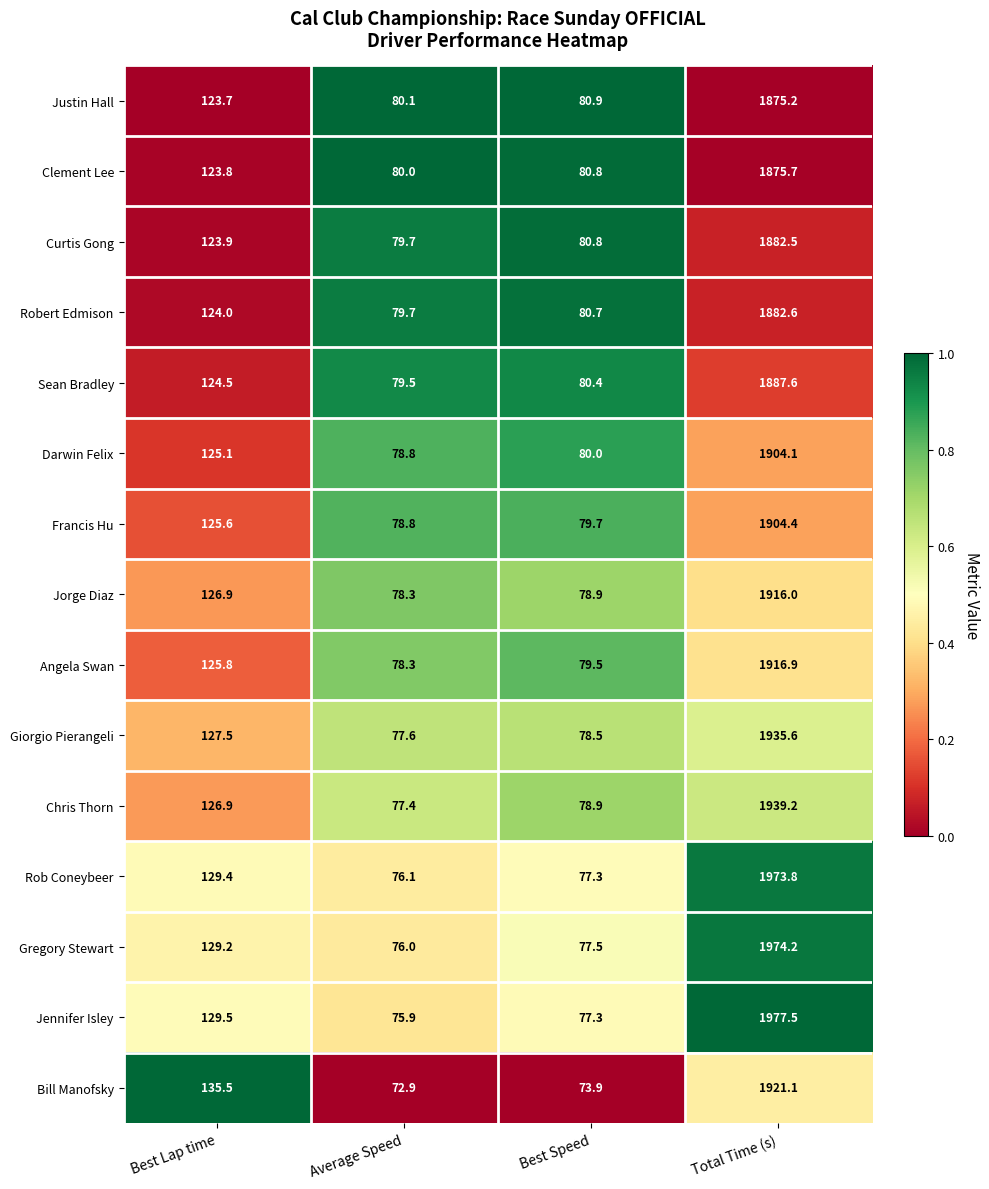

What is the difference between the highest and lowest values at Average Speed?

7.2